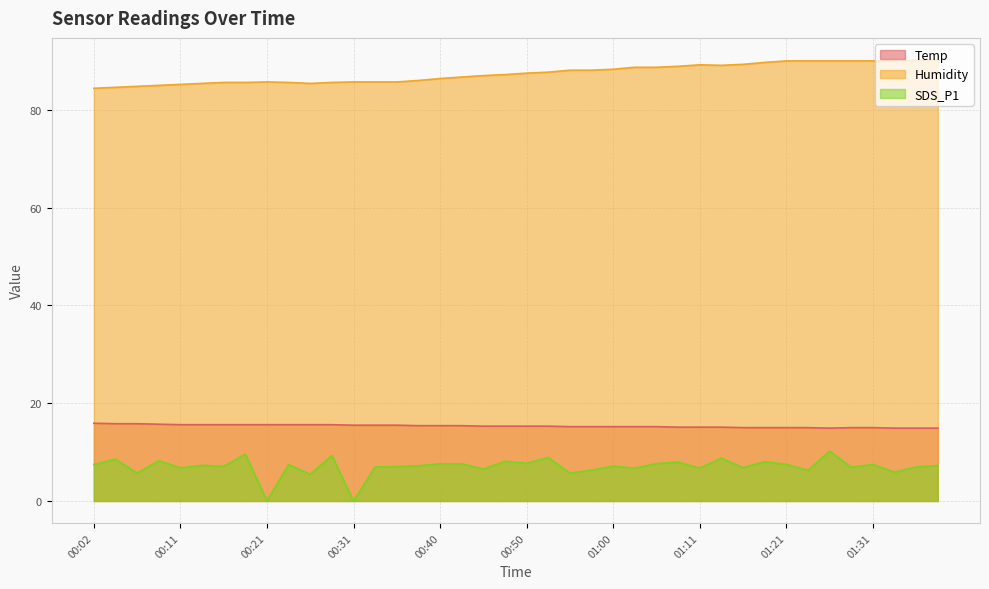

Reading left to right, list all the values displayed in this chart.

Temp: 15.9	15.8	15.8	15.7	15.6	15.6	15.6	15.6	15.6	15.6	15.6	15.6	15.5	15.5	15.5	15.4	15.4	15.4	15.3	15.3	15.3	15.3	15.2	15.2	15.2	15.2	15.2	15.1	15.1	15.1	15.0	15.0	15.0	15.0	14.9	15.0	15.0	14.9	14.9	14.9
Humidity: 84.4	84.6	84.8	85.0	85.2	85.4	85.6	85.6	85.7	85.6	85.4	85.6	85.7	85.7	85.7	86.0	86.4	86.7	87.0	87.2	87.5	87.7	88.1	88.1	88.3	88.7	88.7	88.9	89.2	89.1	89.3	89.7	90.0	90.0	90.0	90.0	90.0	90.0	90.1	90.2
SDS_P1: 7.5	8.6	5.7	8.2	6.8	7.3	7.1	9.6	0.0	7.4	5.5	9.3	0.0	7.0	7.0	7.2	7.6	7.6	6.5	8.1	7.7	8.9	5.7	6.3	7.1	6.7	7.7	8.0	6.7	8.8	6.8	8.0	7.5	6.2	10.2	6.9	7.5	5.9	7.0	7.2